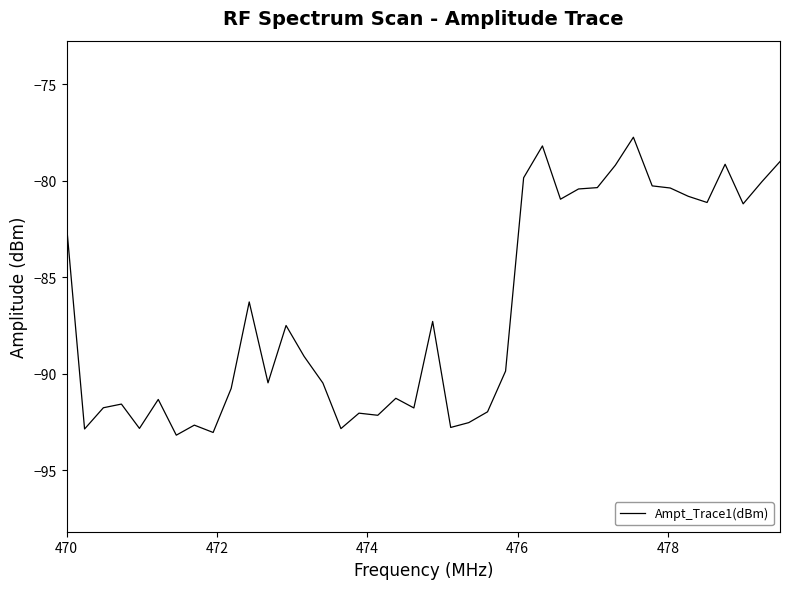

What is the smallest value displayed?

-93.2